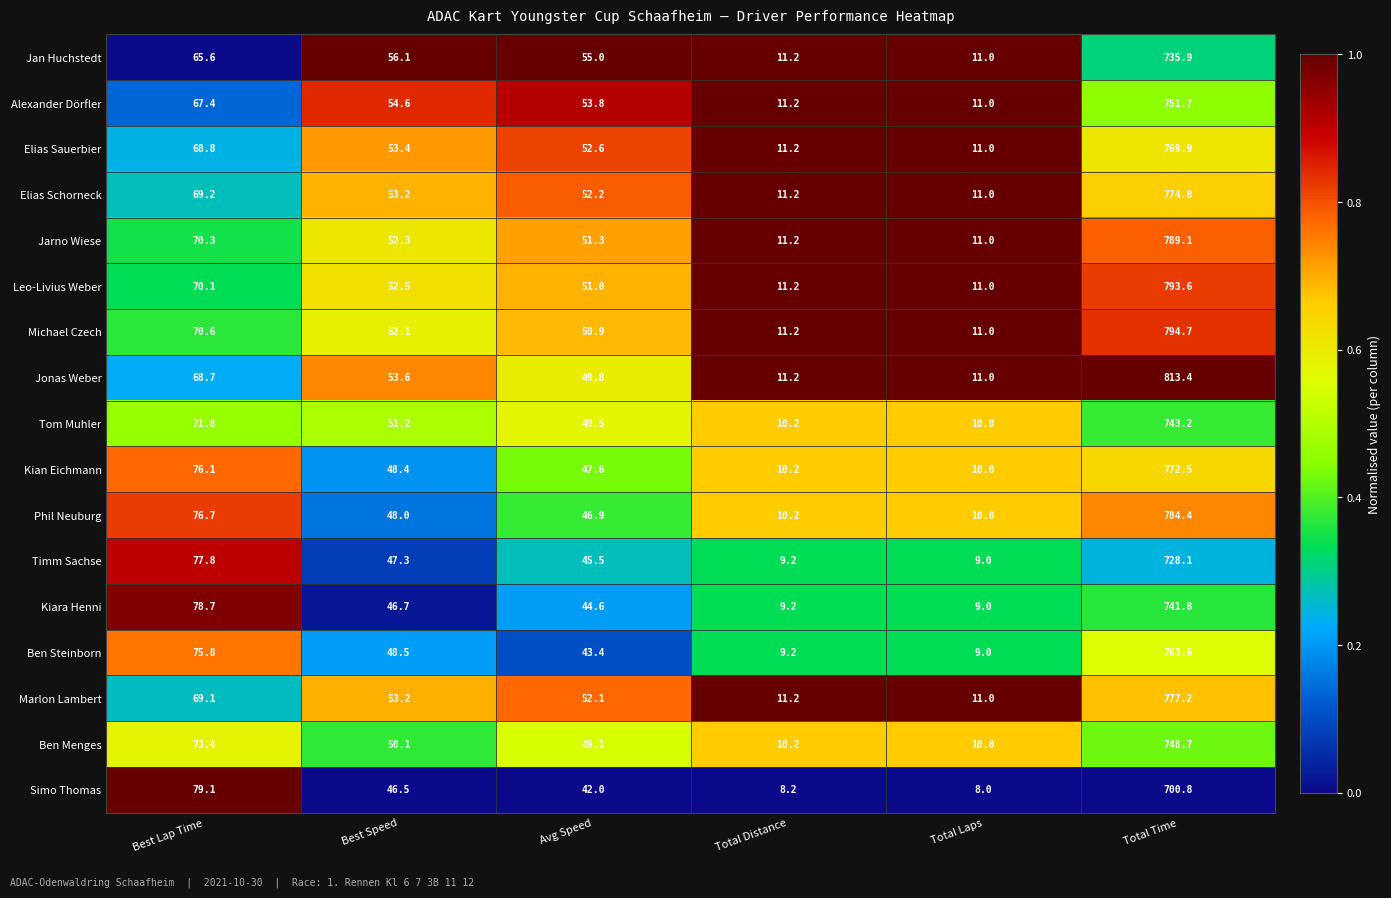

What is the difference between the highest and lowest values at Total Distance?

3.0